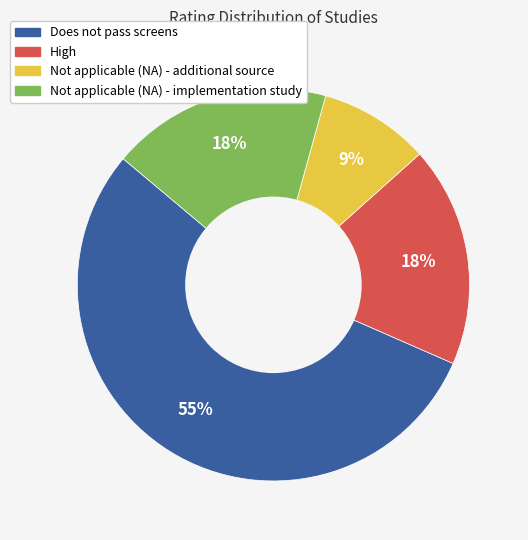

Which slice is the largest?

Does not pass screens